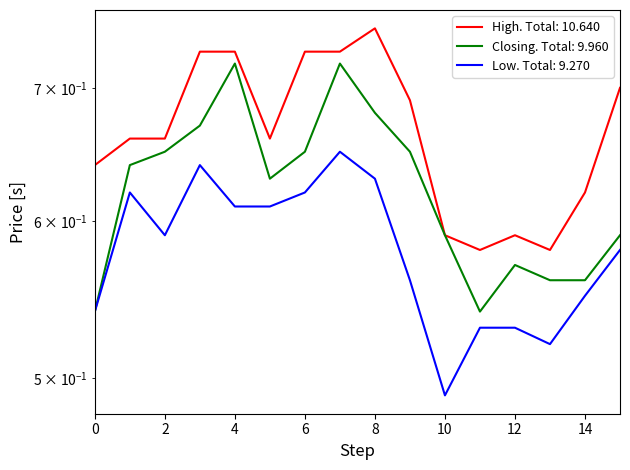

Does the chart have visible grid lines?

No